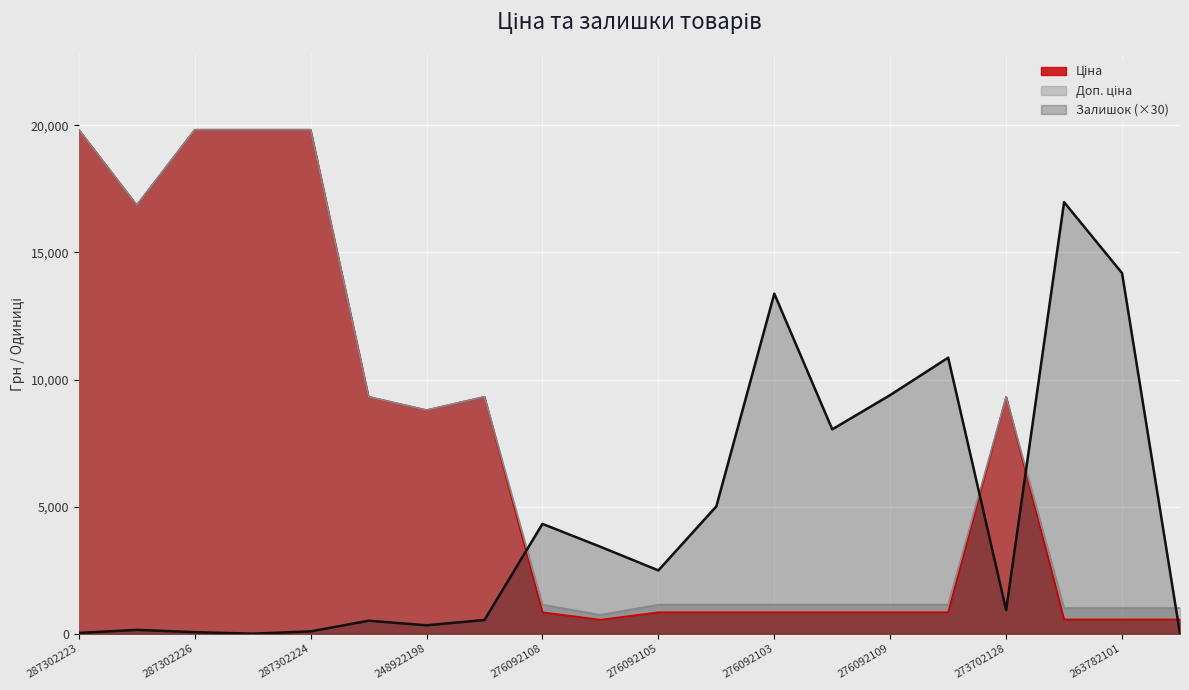

What position from the left is 287302226?

3